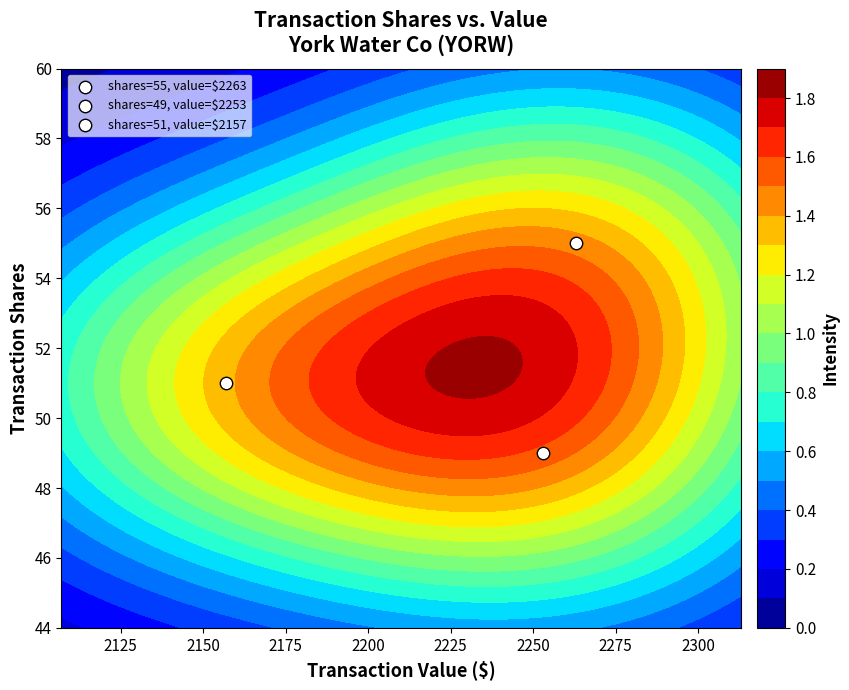

What is the sum of all 51 values?

6673